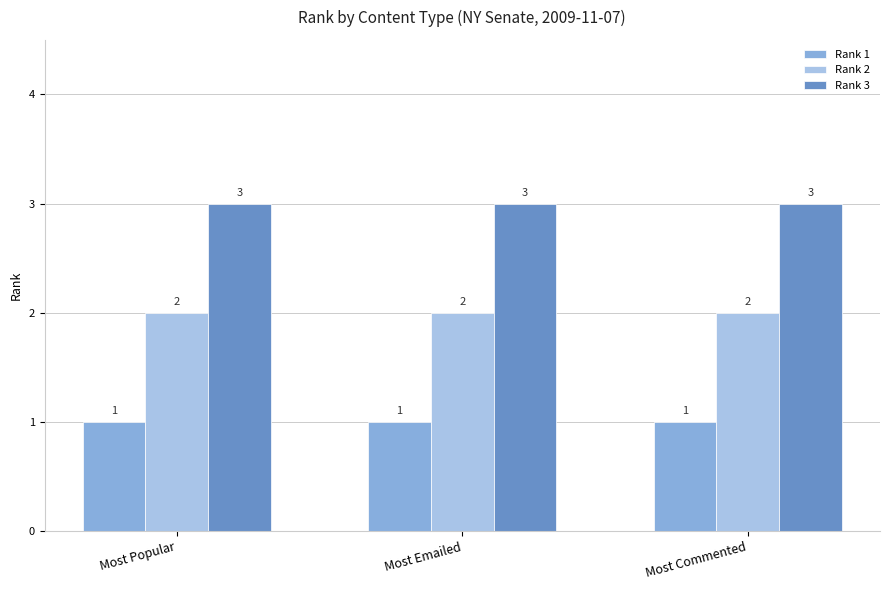

Reading left to right, transcribe all the data shown in this chart.

Rank 1: Most Popular=1	Most Emailed=1	Most Commented=1
Rank 2: Most Popular=2	Most Emailed=2	Most Commented=2
Rank 3: Most Popular=3	Most Emailed=3	Most Commented=3